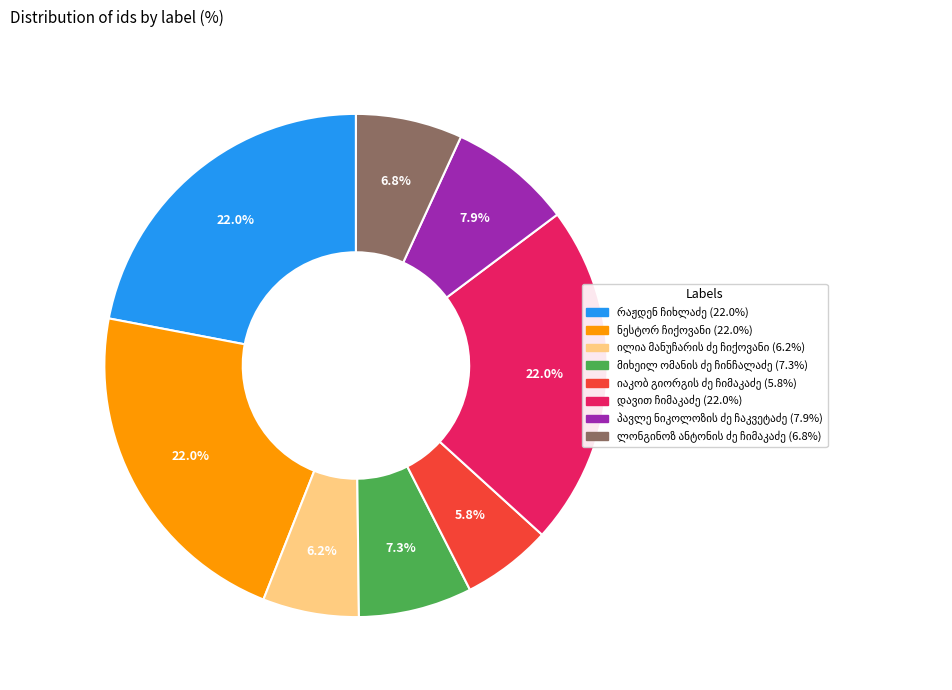

Is there a majority slice in this chart?

No